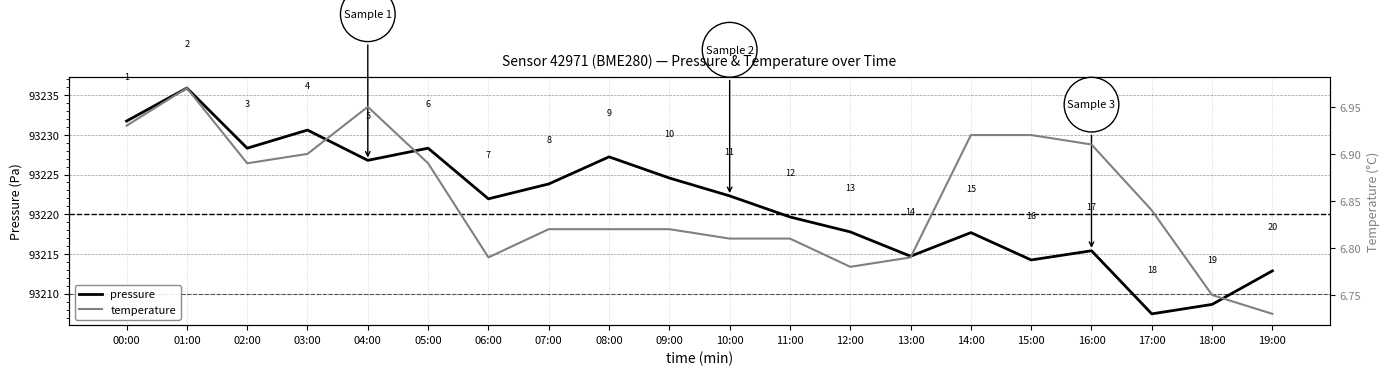

What is the average value of the pressure series?

93221.5